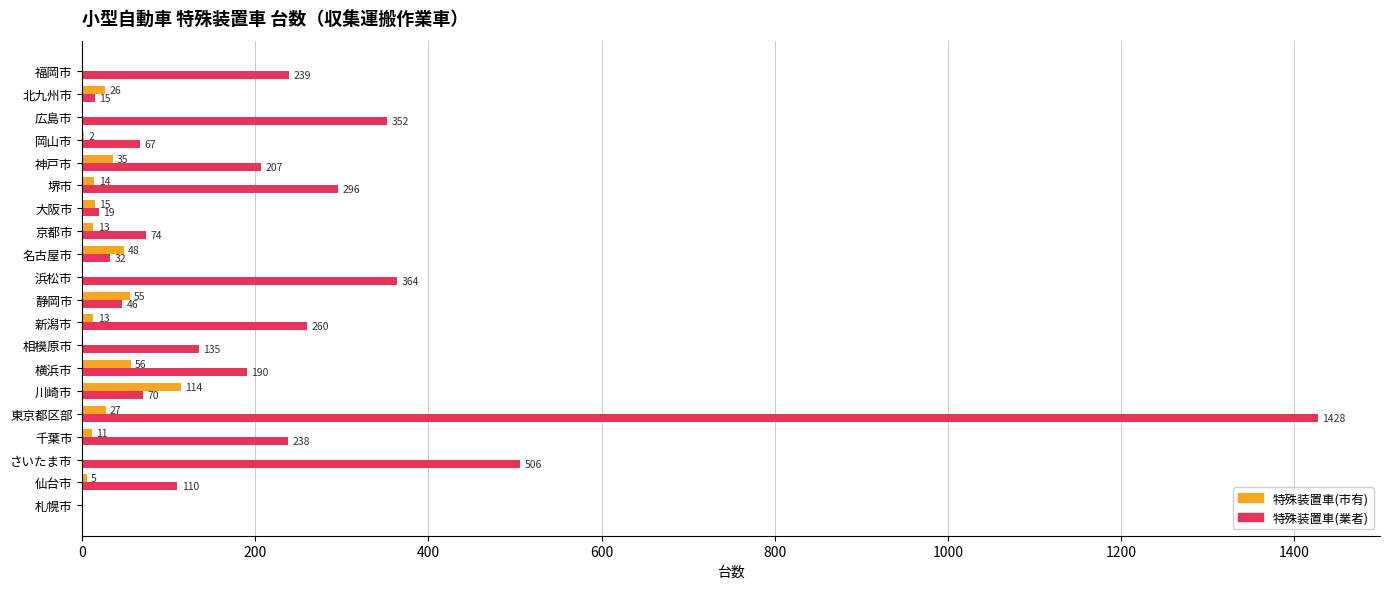

Which series changed the most between 横浜市 and 岡山市?

特殊装置車(業者)